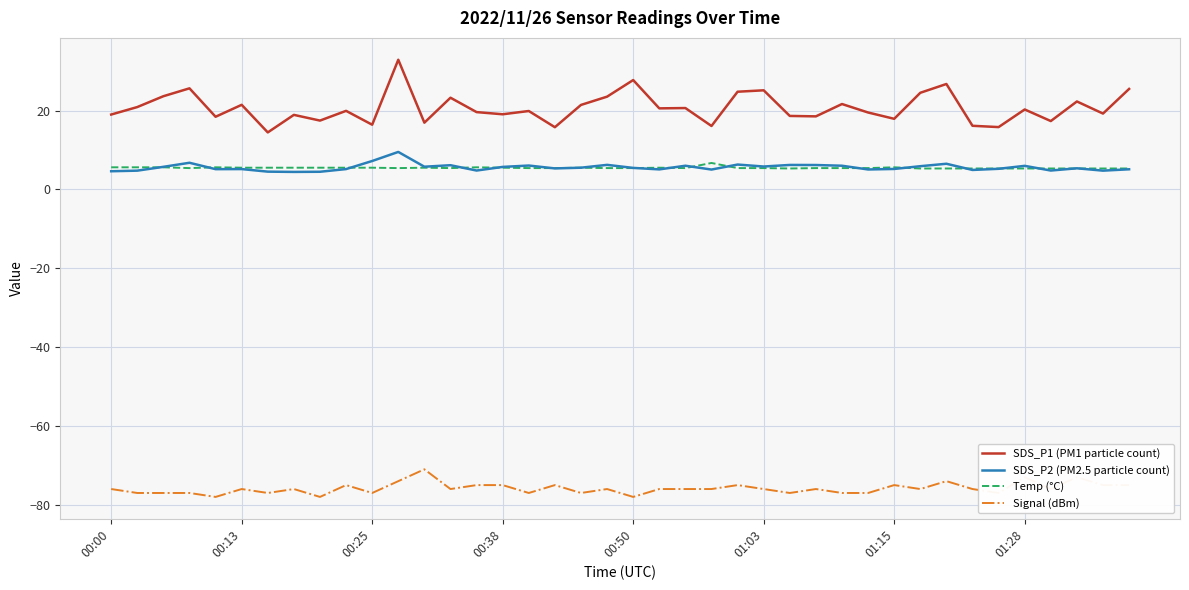

What is the sum of all SDS_P2 (PM2.5 particle count) values?

223.5